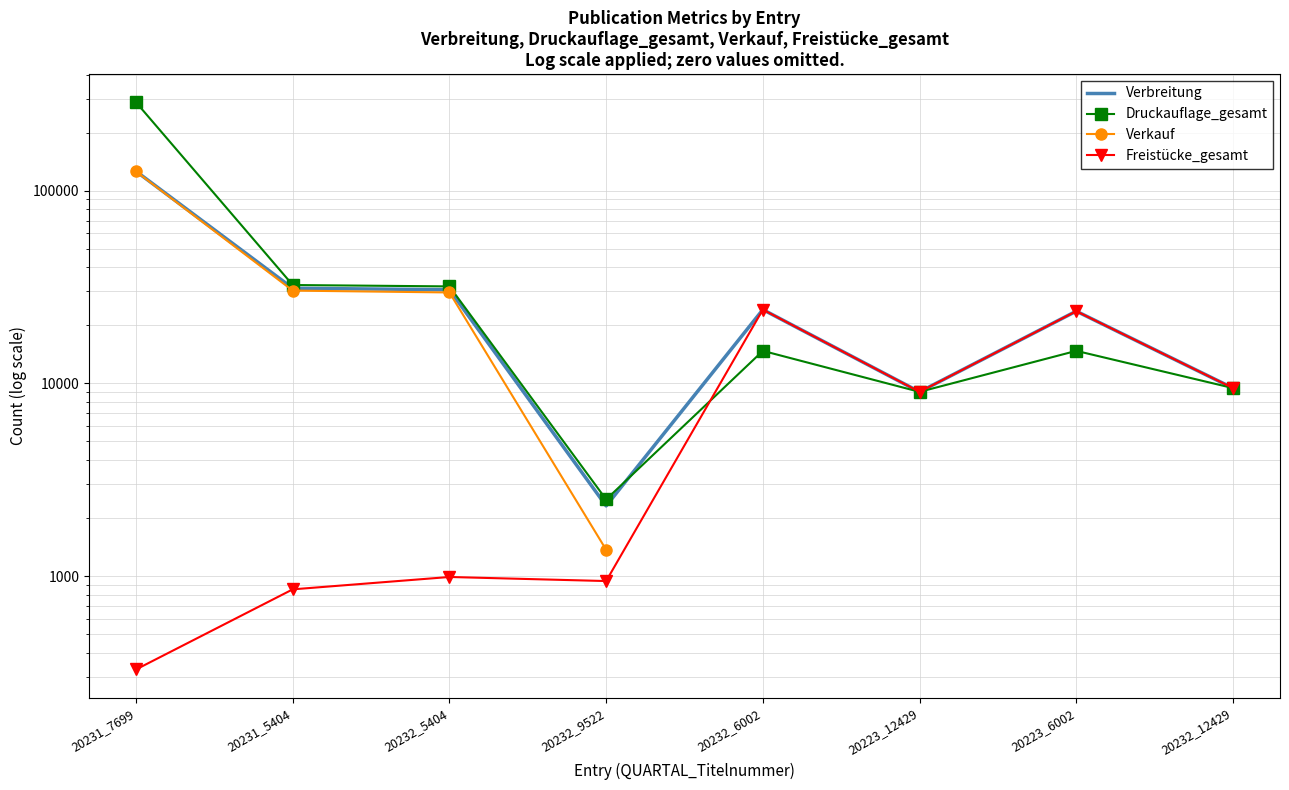

What is the spread (max minus min) of values at 20231_5404?

31538.0